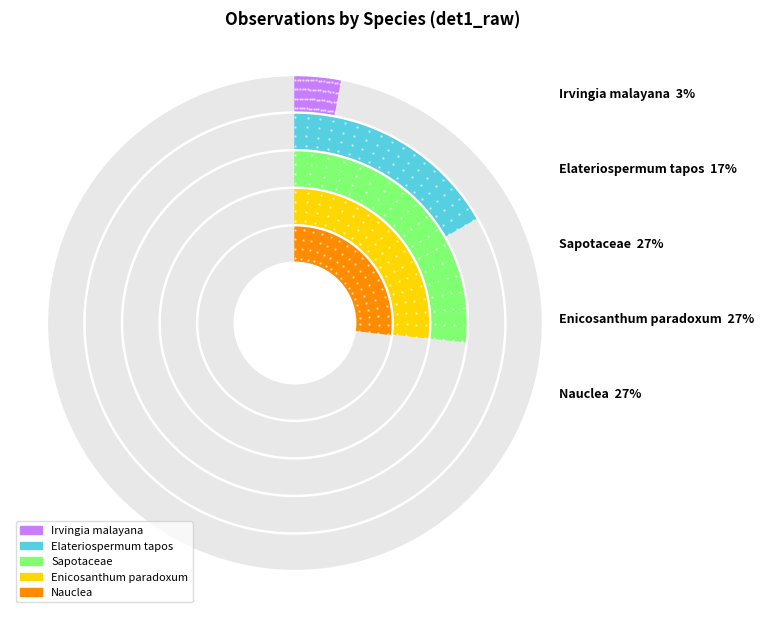

How many slices are in this pie chart?

5